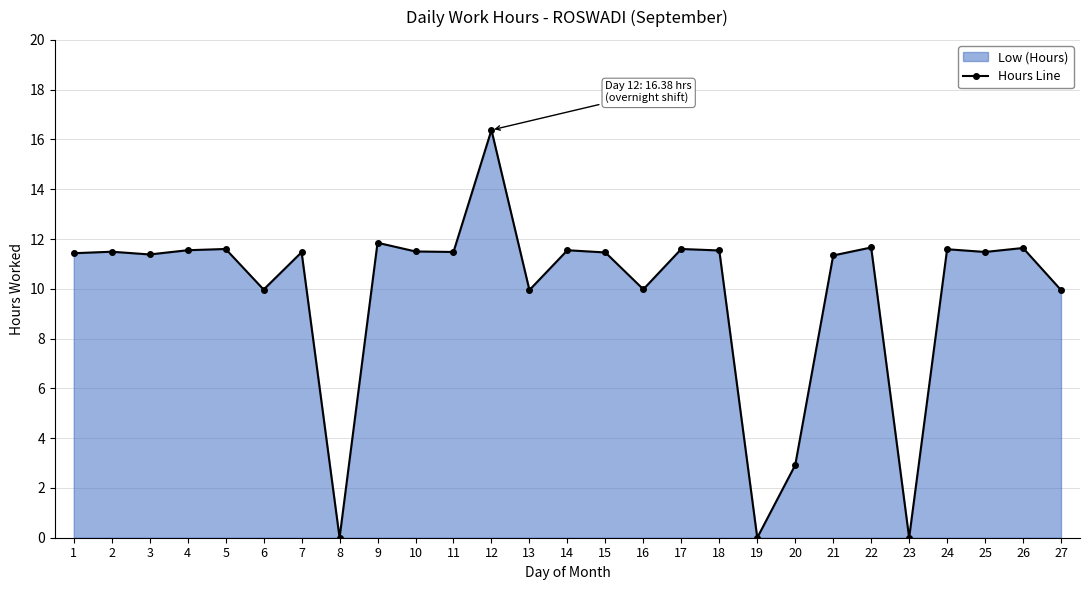

Approximately how many times larger is the value at 25 compared to 20?

3.9